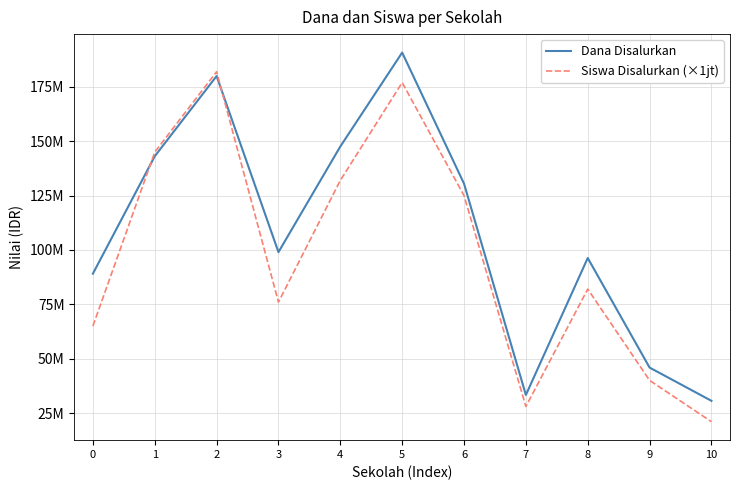

Is the value of Siswa Disalurkan (×1jt) at 2 greater than the value of Dana Disalurkan at 0?

Yes